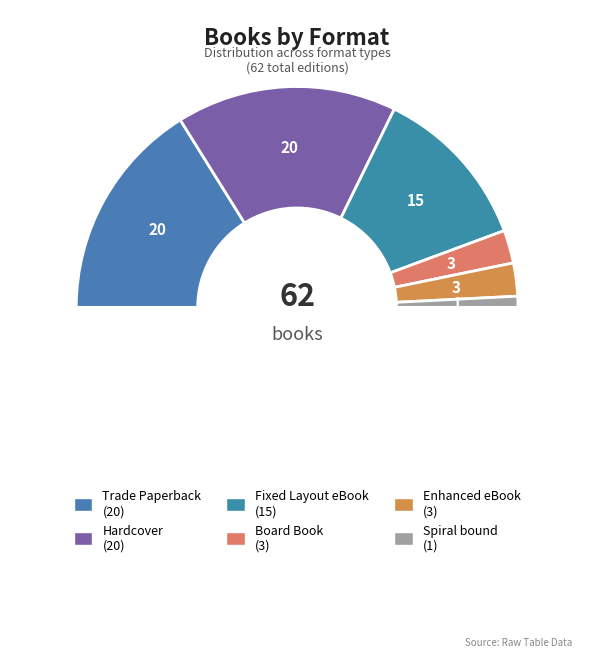

The Spiral bound slice represents 1% of the pie. True or false?

False